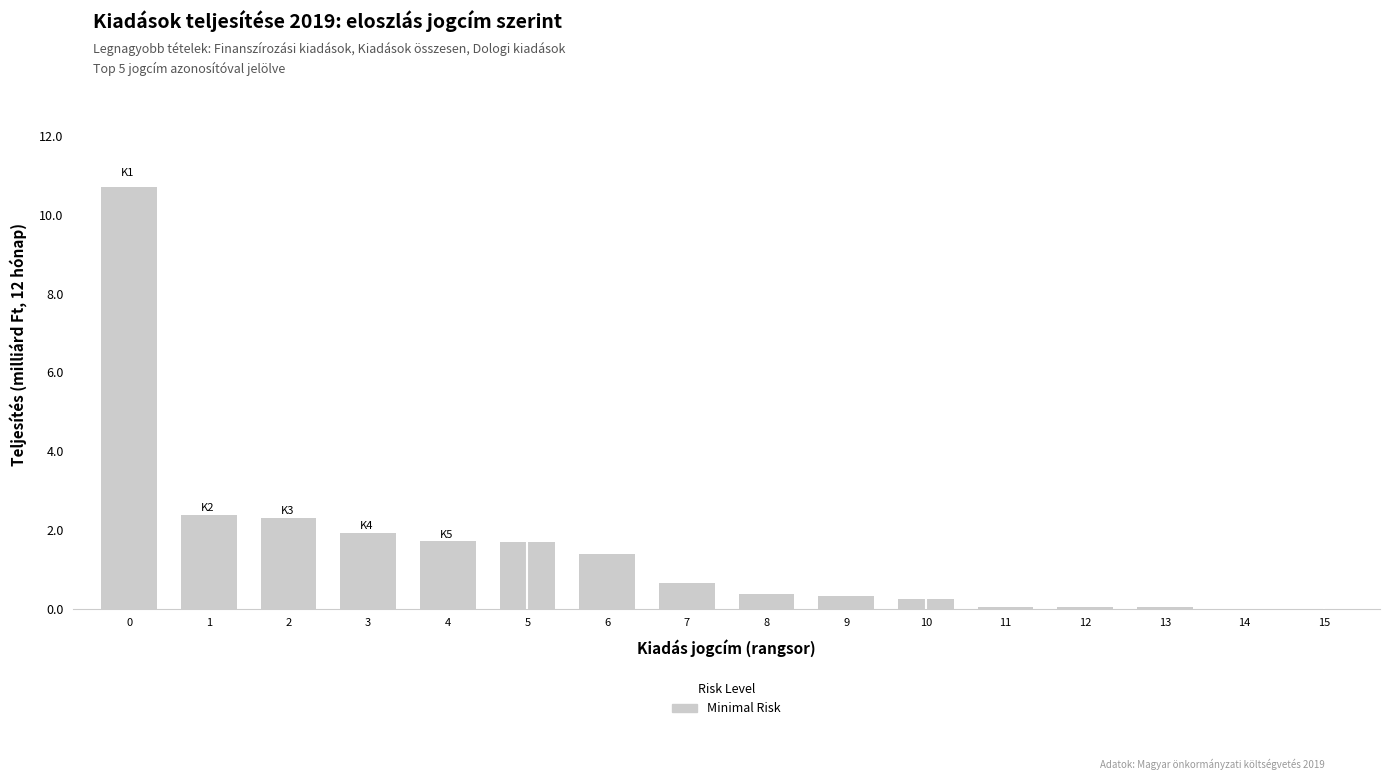

What is the value of the 3rd bar from the left?

2296539930